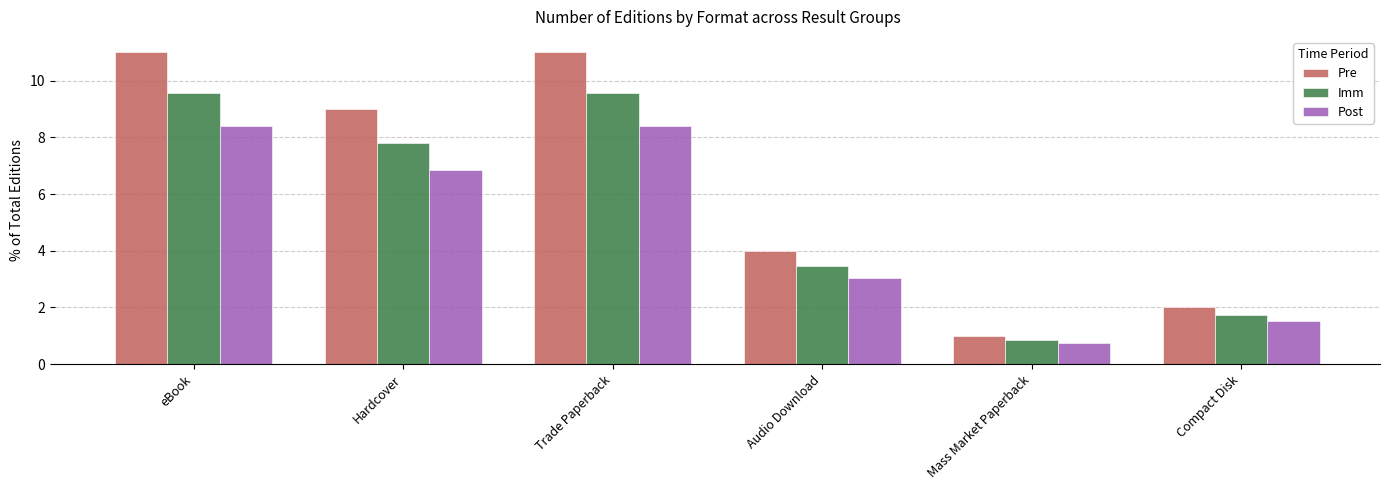

Is the value of Imm at Hardcover greater than the value of Post at Trade Paperback?

No